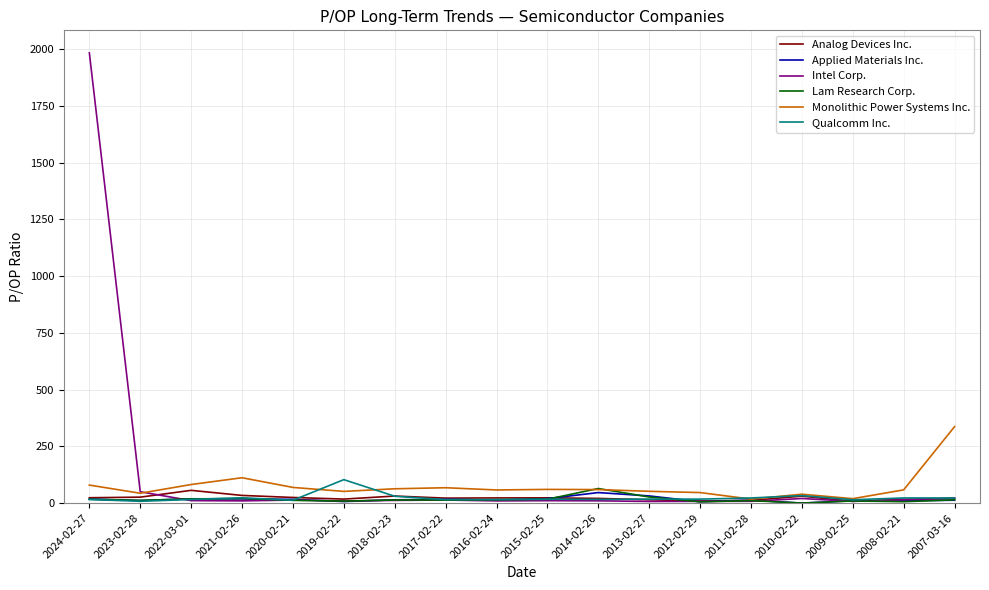

At which category is the sum across all series the highest?

2024-02-27